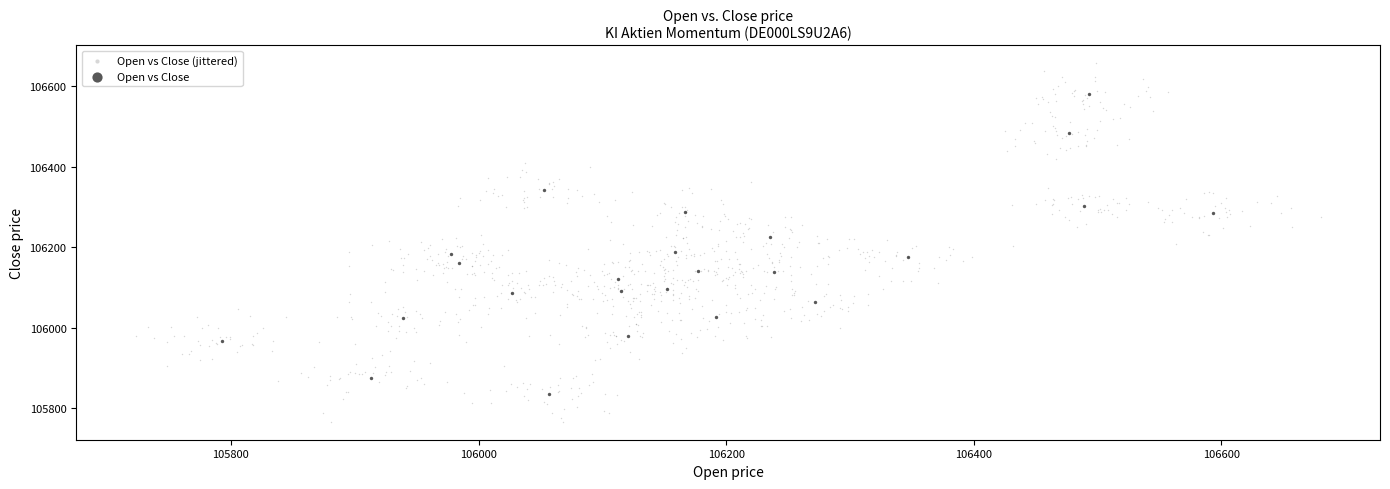

Which series has the widest spread of Y values?

Open vs Close (jittered)